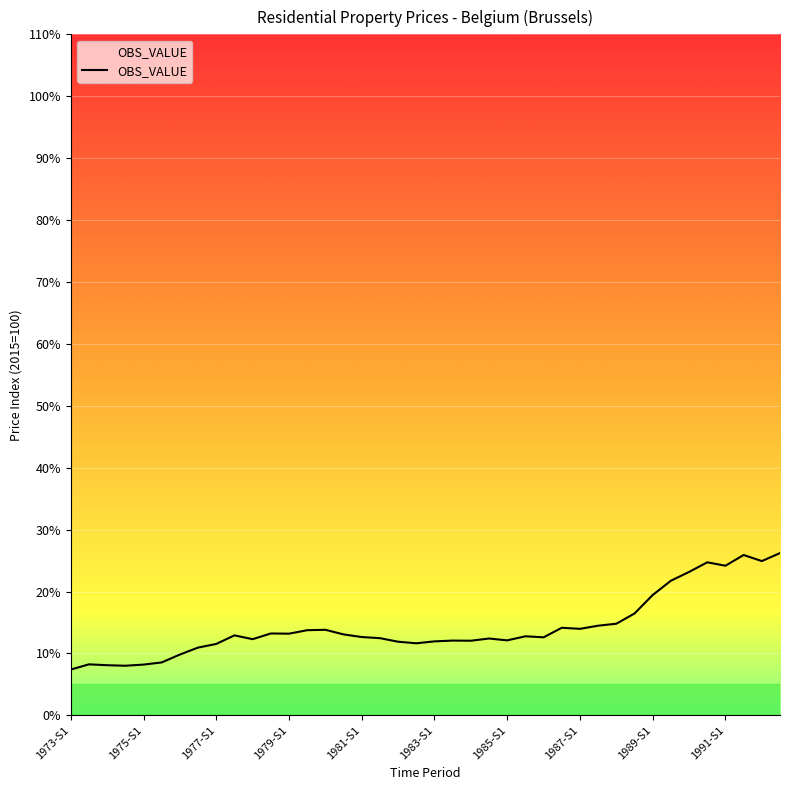

What is the maximum value shown in the chart?

26.2